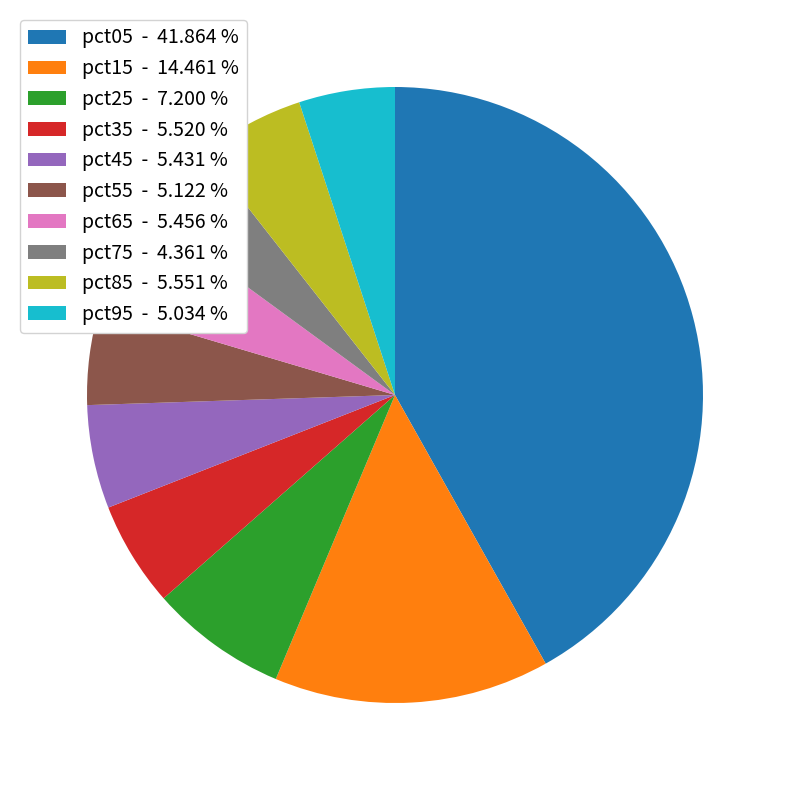

Count the number of slices in the pie.

10